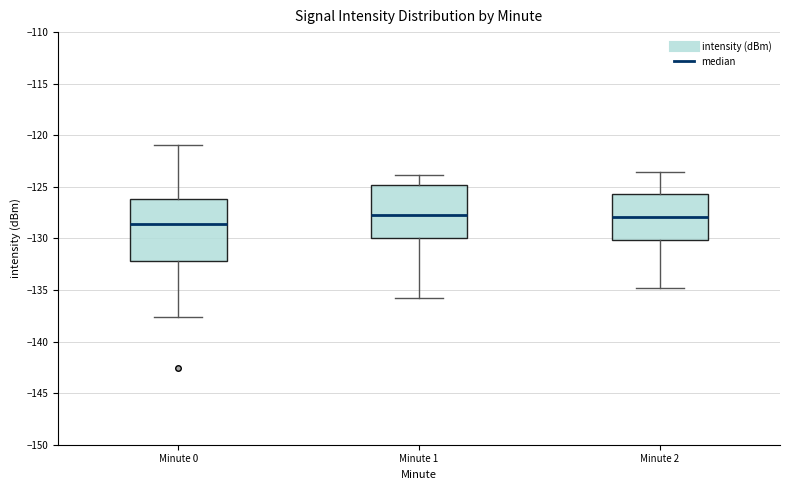

Reading left to right, transcribe this box plot: for each box, give where its median line is, the range the box spans, and where its two whiskers end, as read against the y-axis. The values are not printed on the chart, so give them approximately, as read against the axis.

Minute 0: median -128.5, box -132.0 to -126.0, whiskers -137.5 to -121.0
Minute 1: median -128.0, box -130.0 to -125.0, whiskers -135.5 to -124.0
Minute 2: median -128.0, box -130.0 to -125.5, whiskers -135.0 to -123.5